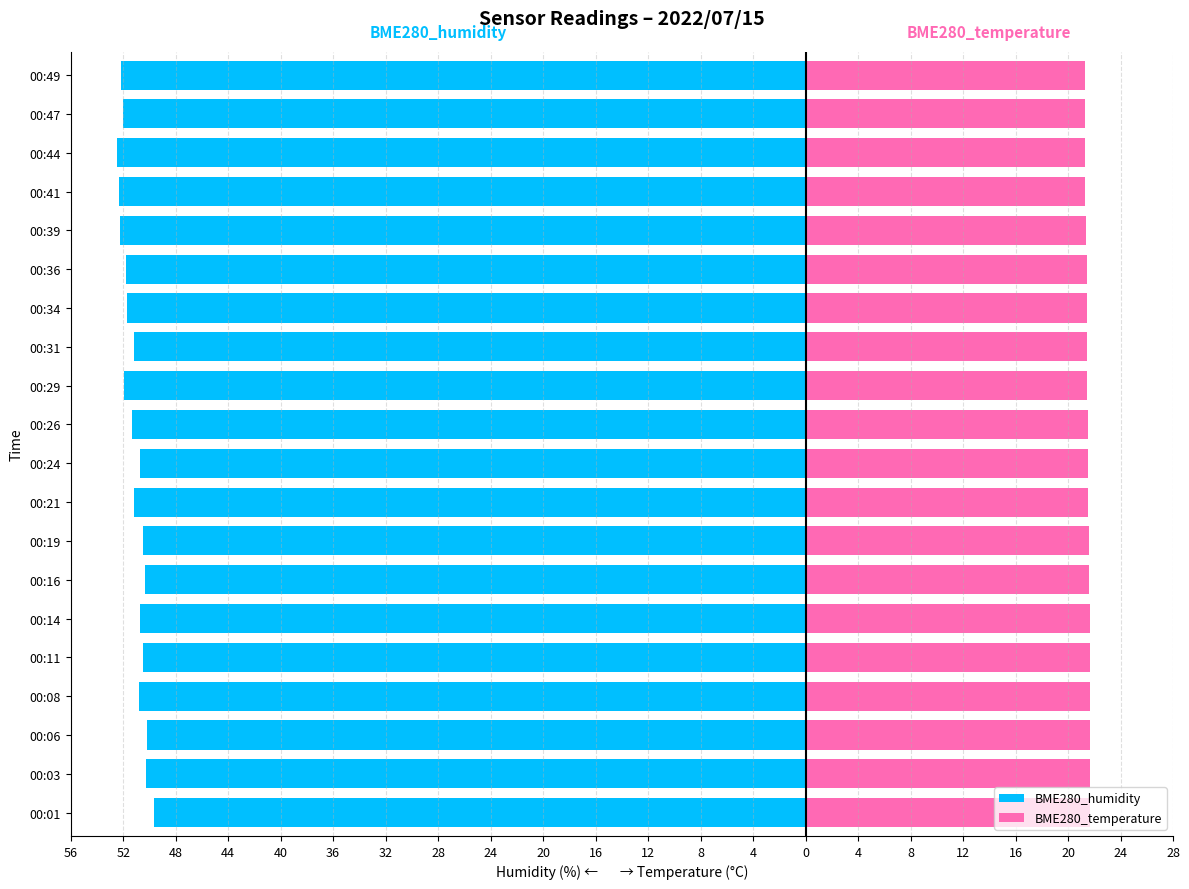

Does the chart contain stacked bars?

No